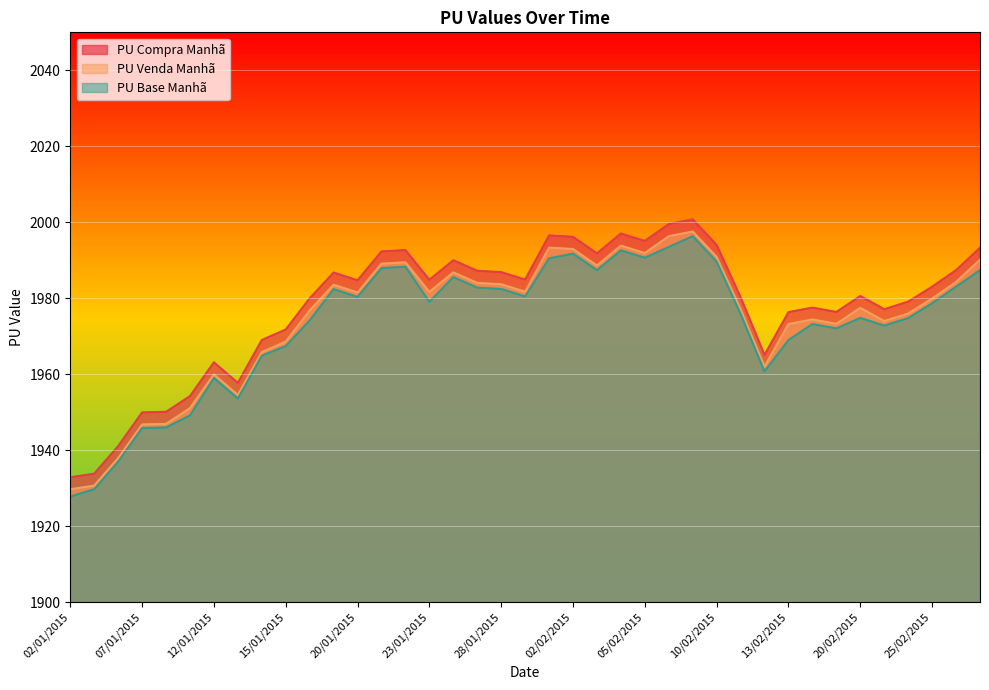

What is the value of the PU Venda Manhã point at the 38th from the left?

1984.3